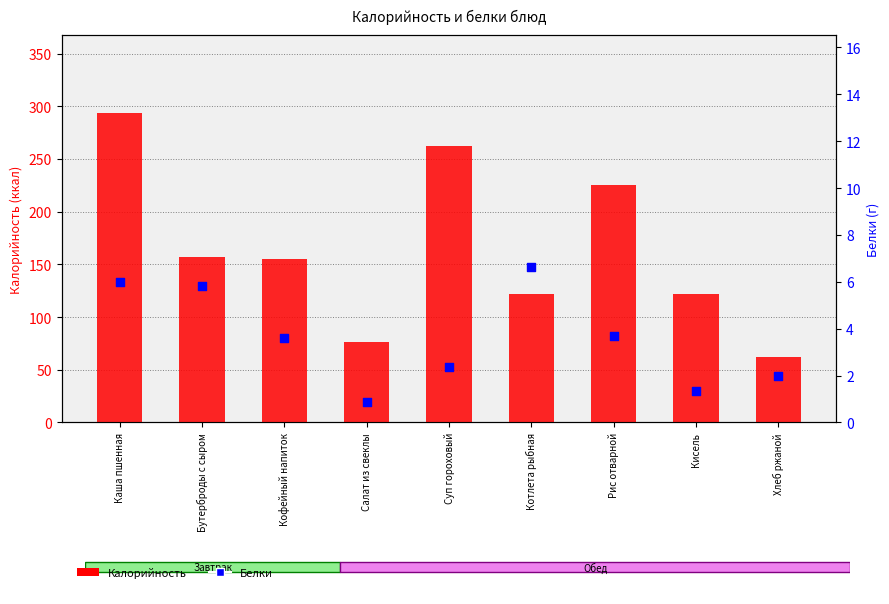

Which series has the largest total across all categories?

Калорийность